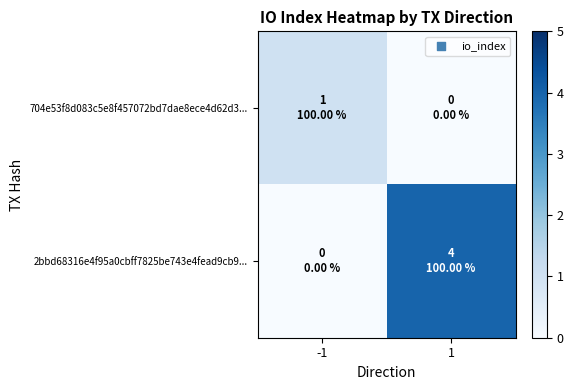

What is the spread (max minus min) of values at -1?

1